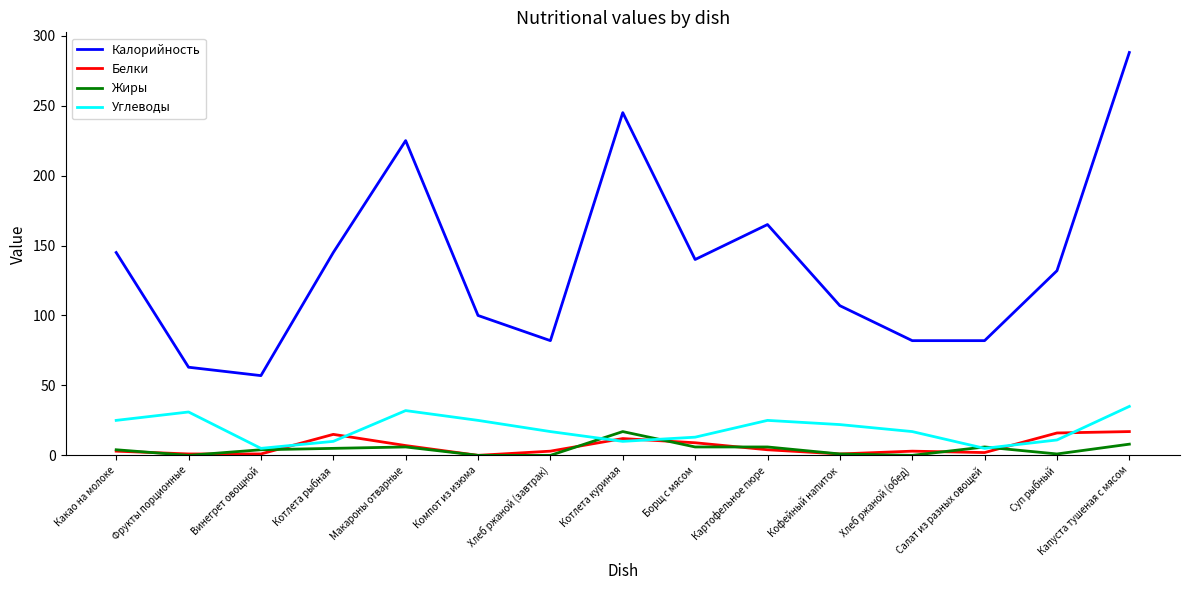

The Углеводы series shows 13 at Борщ с мясом. True or false?

True